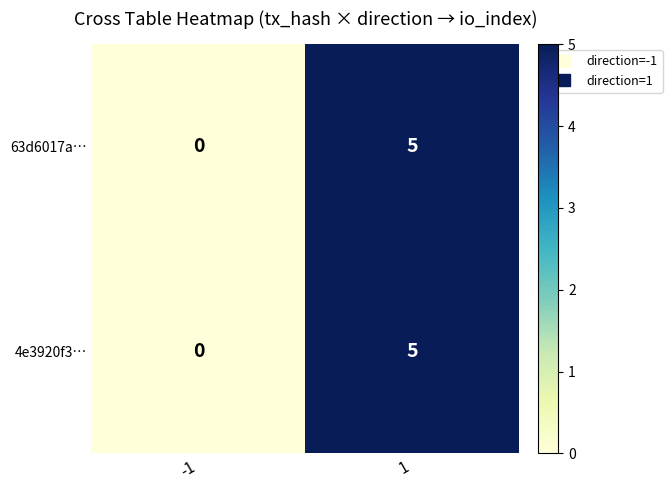

The value of 4e3920f3… at 1 is 3. True or false?

False